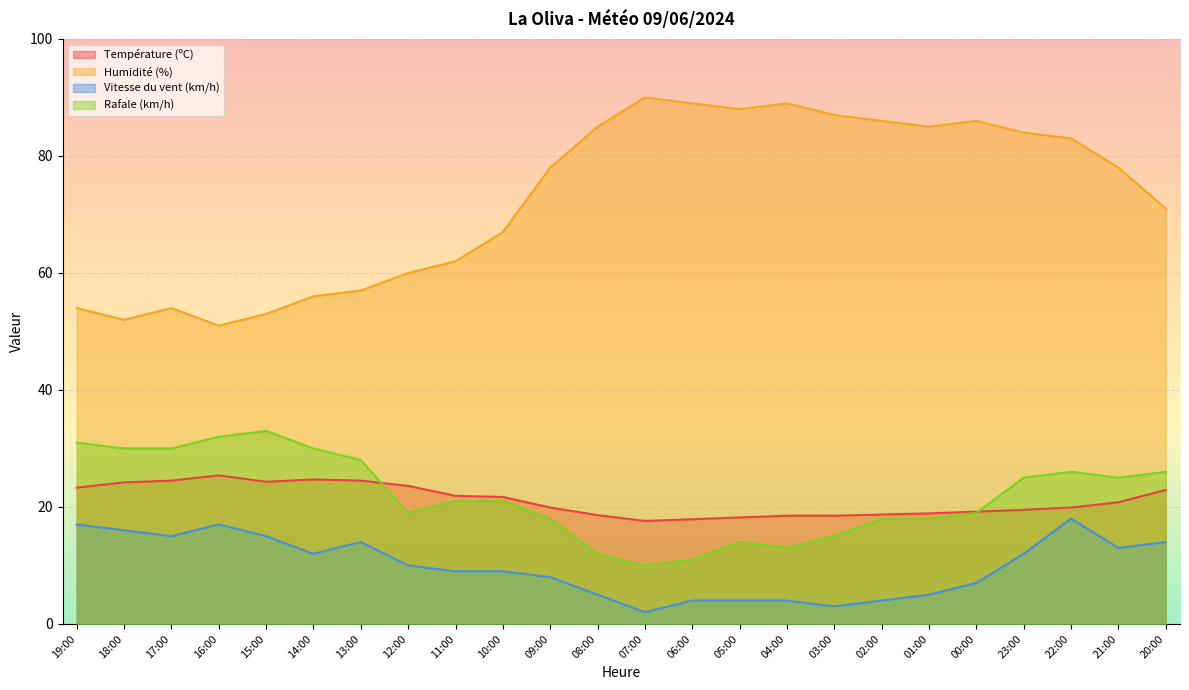

What are all the series names shown in the legend?

Température (ºC), Humidité (%), Vitesse du vent (km/h), Rafale (km/h)